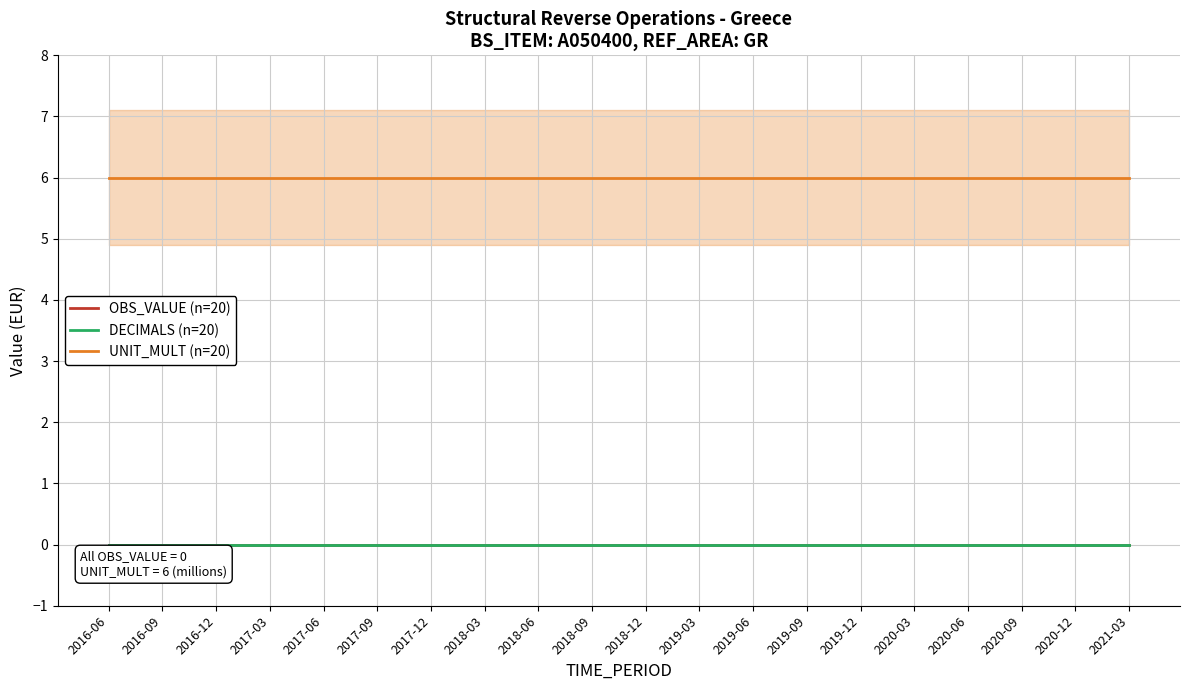

What are all the series names shown in the legend?

OBS_VALUE (n=20), DECIMALS (n=20), UNIT_MULT (n=20)